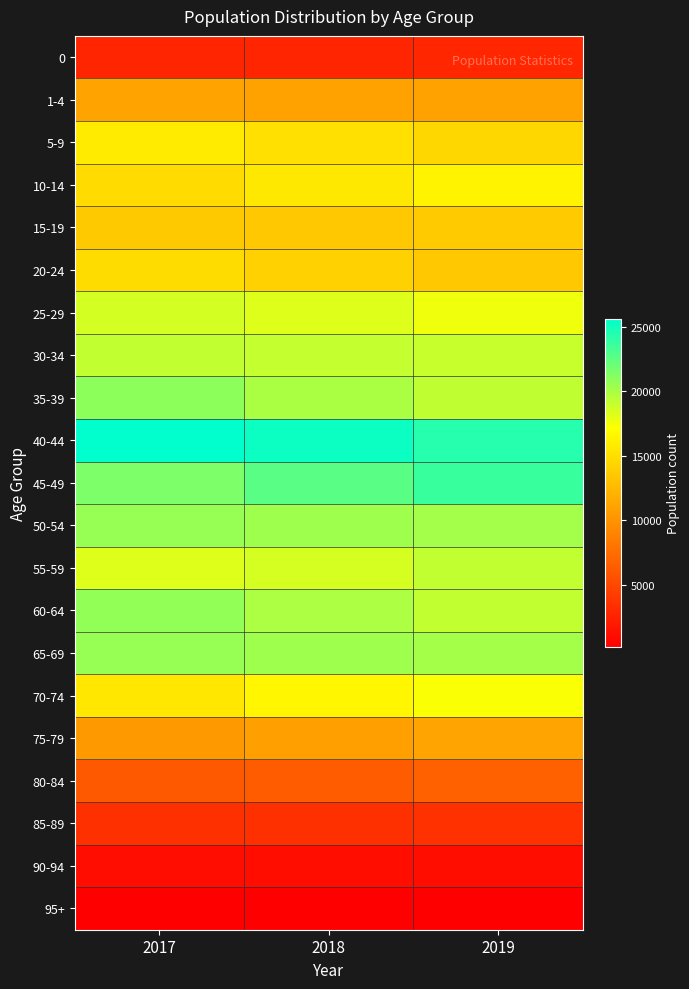

Which label corresponds to the largest value in the chart?

2017